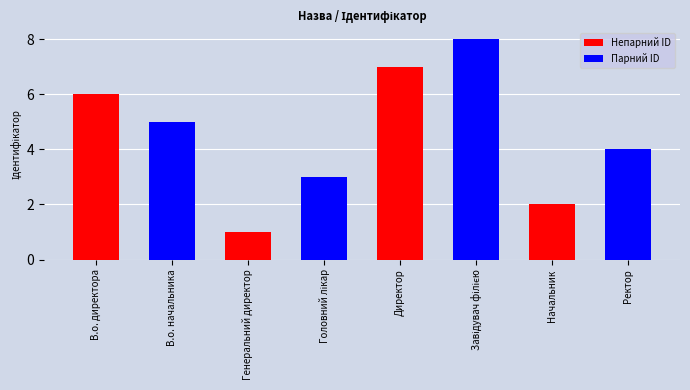

The value of Непарний ID at Директор is 5. True or false?

False